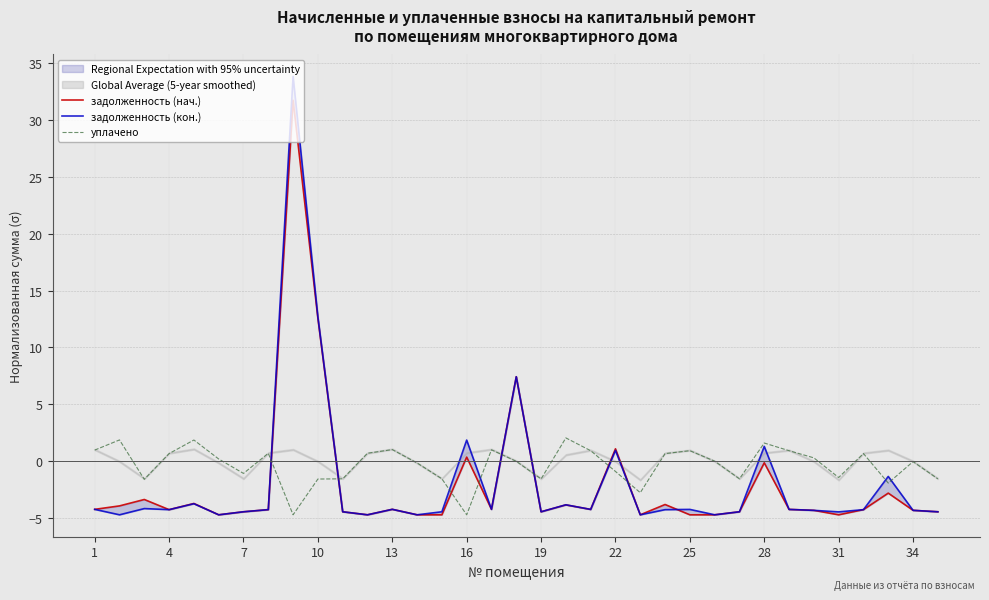

The уплачено series shows -0.9 at 22. True or false?

True